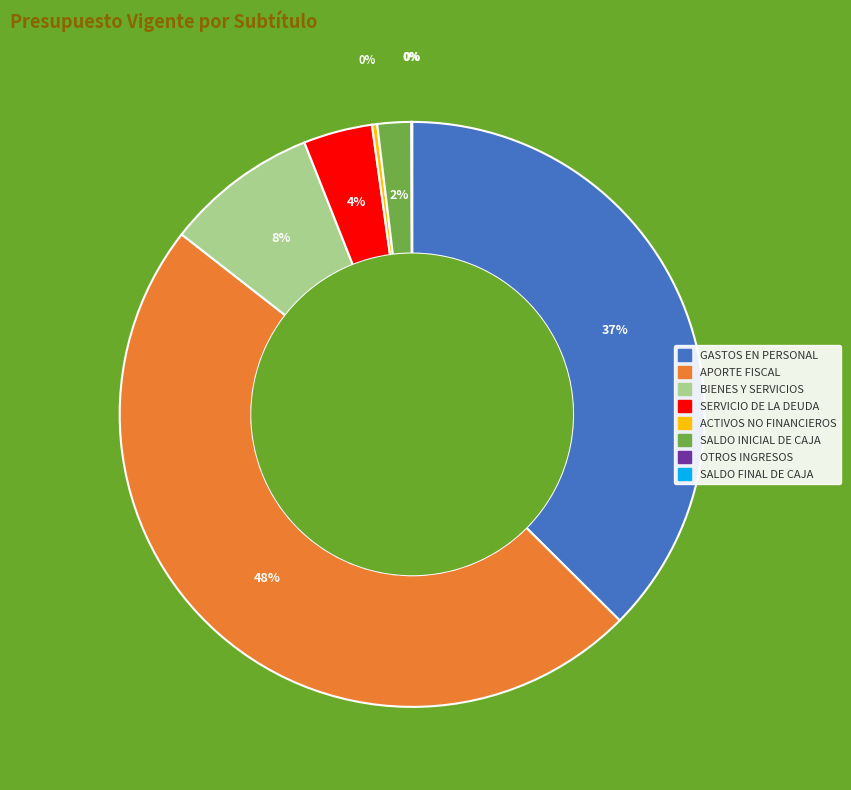

Is there any slice that represents more than half of the pie?

No